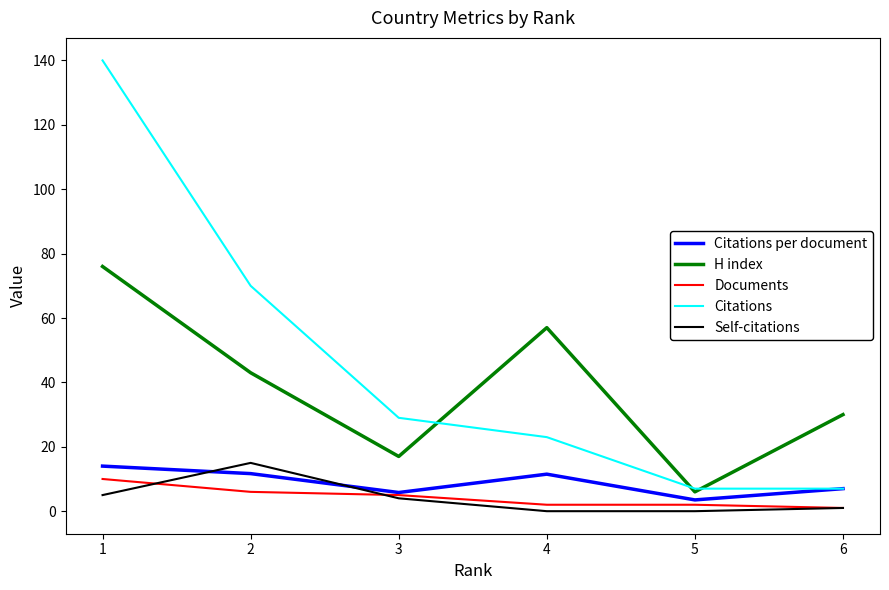

Does the chart display data point markers on the line(s)?

No